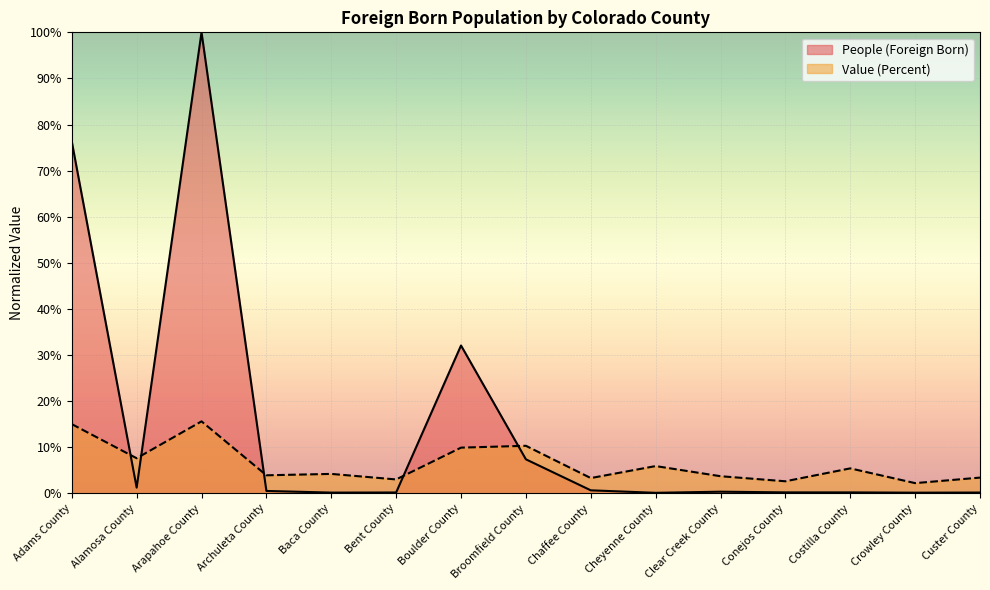

List the series in order of their peak value, lowest first.

Value (Percent), People (Foreign Born)